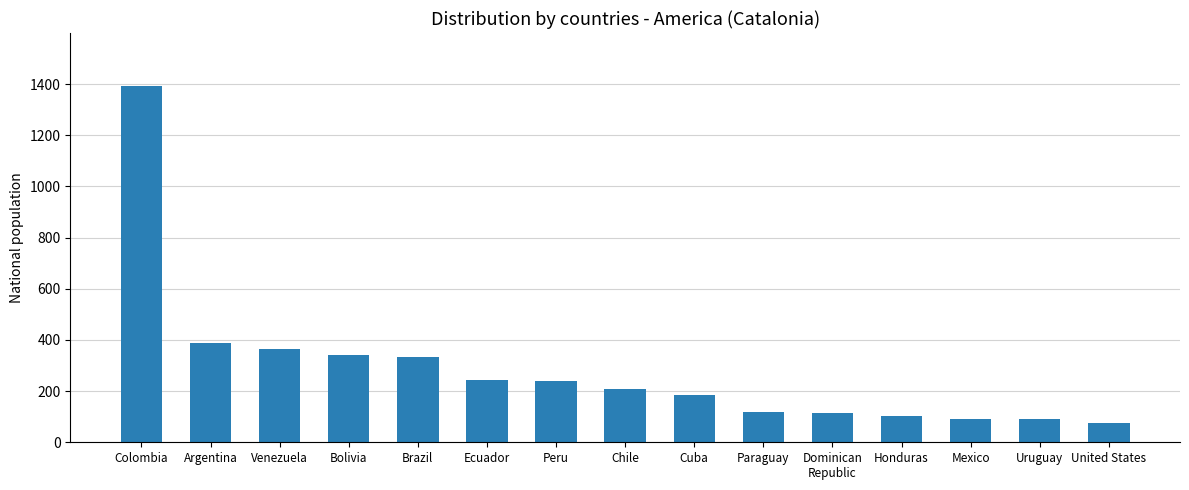

What is the average value?

286